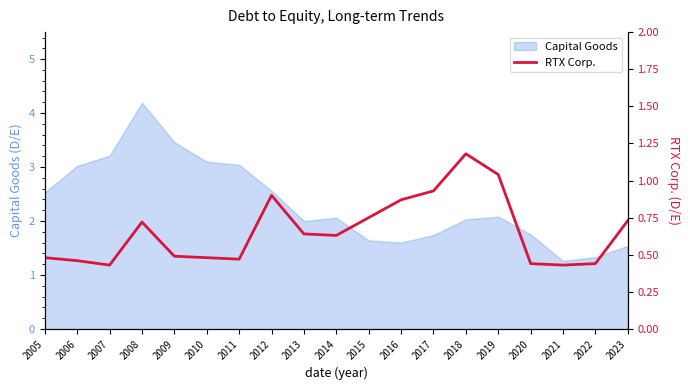

At which label does Capital Goods reach its peak?

2008